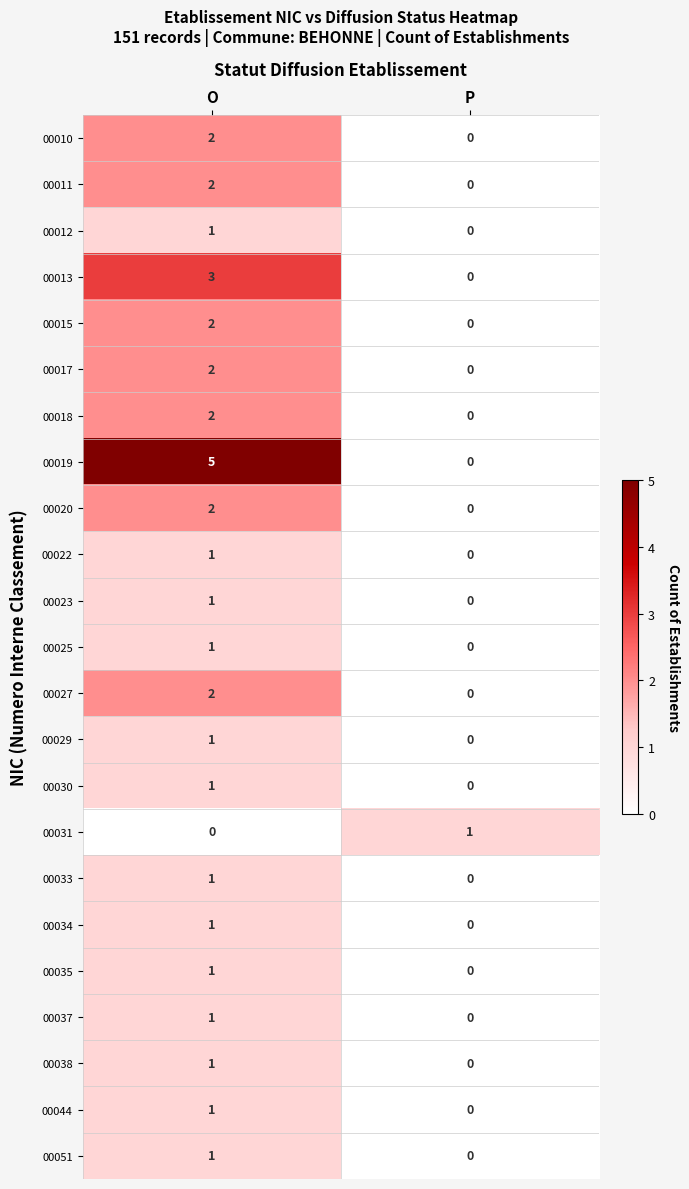

Which series has the widest spread of values?

00019